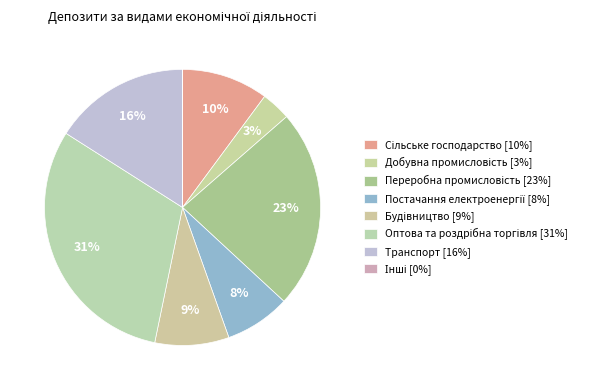

To the nearest percent, what is the difference between the Інші and Добувна промисловість slice percentages?

3%